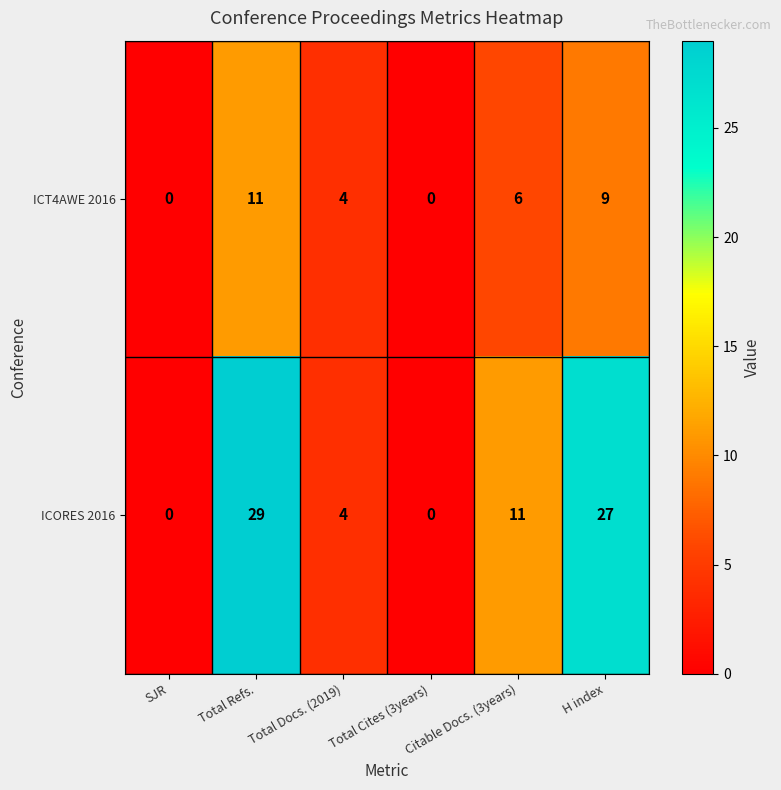

What is the difference between the maximum and minimum values in the ICORES 2016 series?

29